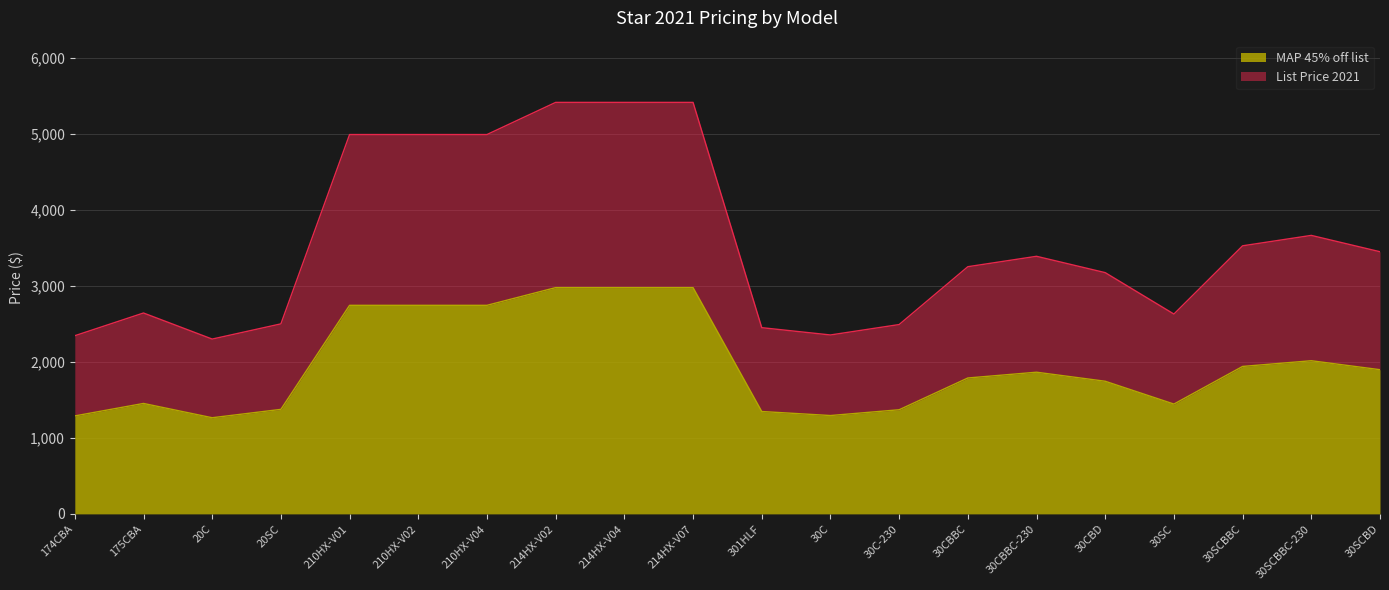

Reading left to right, what are all the values shown in this chart?

MAP 45% off list: 174CBA=1289	175CBA=1453	20C=1265	20SC=1375	210HX-V01=2744	210HX-V02=2744	210HX-V04=2744	214HX-V02=2977	214HX-V04=2977	214HX-V07=2977	301HLF=1347	30C=1294	30C-230=1370	30CBBC=1788	30CBBC-230=1864	30CBD=1745	30SC=1445	30SCBBC=1940	30SCBBC-230=2015	30SCBD=1897
List Price 2021: 174CBA=2344	175CBA=2643	20C=2300	20SC=2500	210HX-V01=4991	210HX-V02=4991	210HX-V04=4991	214HX-V02=5414	214HX-V04=5414	214HX-V07=5414	301HLF=2450	30C=2354	30C-230=2491	30CBBC=3252	30CBBC-230=3389	30CBD=3174	30SC=2629	30SCBBC=3527	30SCBBC-230=3664	30SCBD=3449